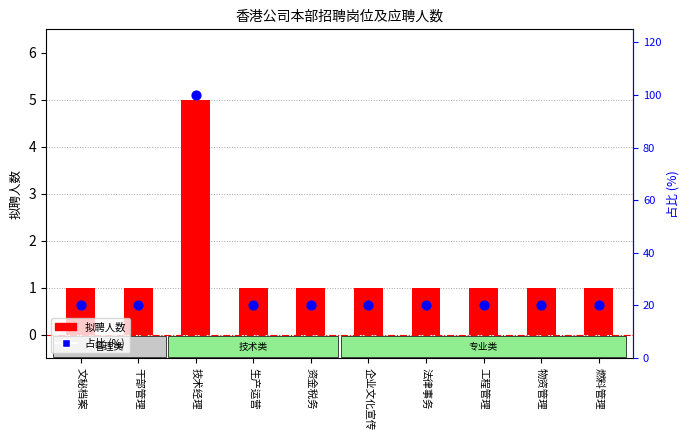

Is the value of 拟聘人数 at 文秘档案 greater than the value of 占比 (%) at 企业文化宣传?

No